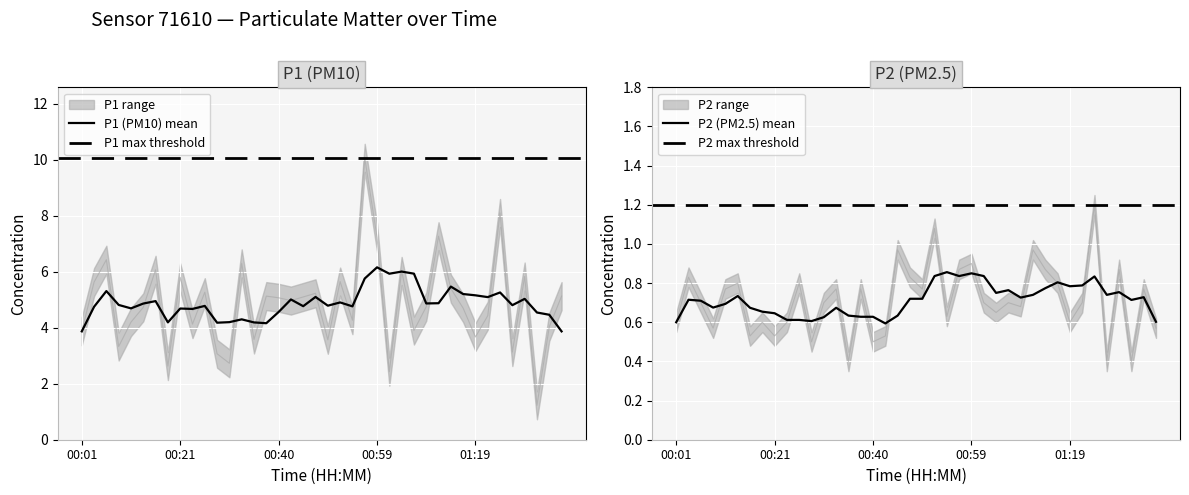

In P1, how many points are lower than both neighbors (excluding endpoints)?

13